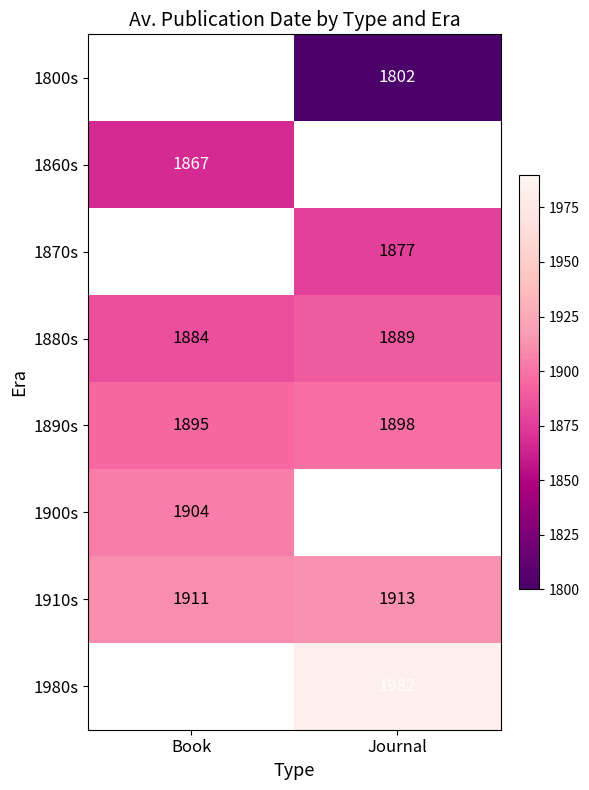

The value of 1980s at Journal is 1982. True or false?

True